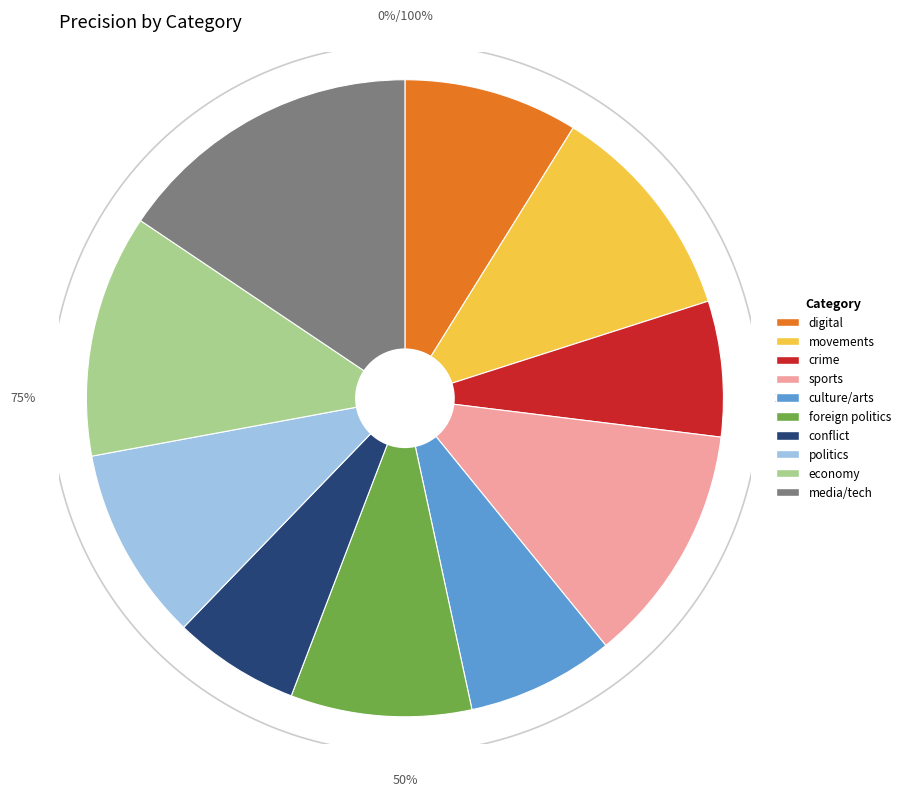

What is the smallest slice in the pie chart?

conflict